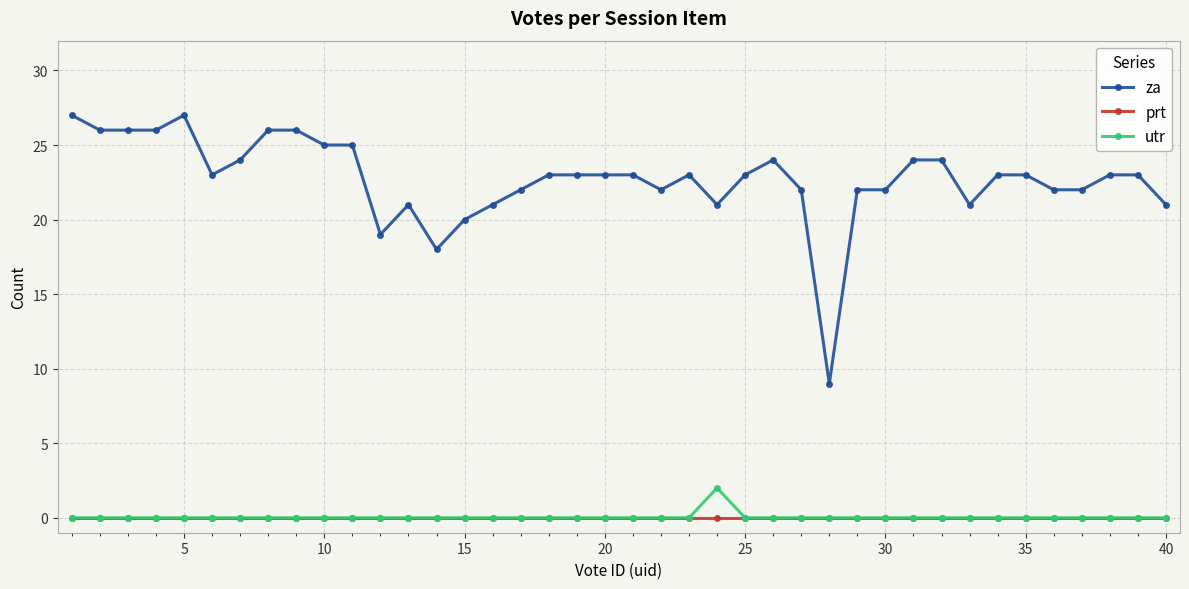

Which series has the largest total across all categories?

za